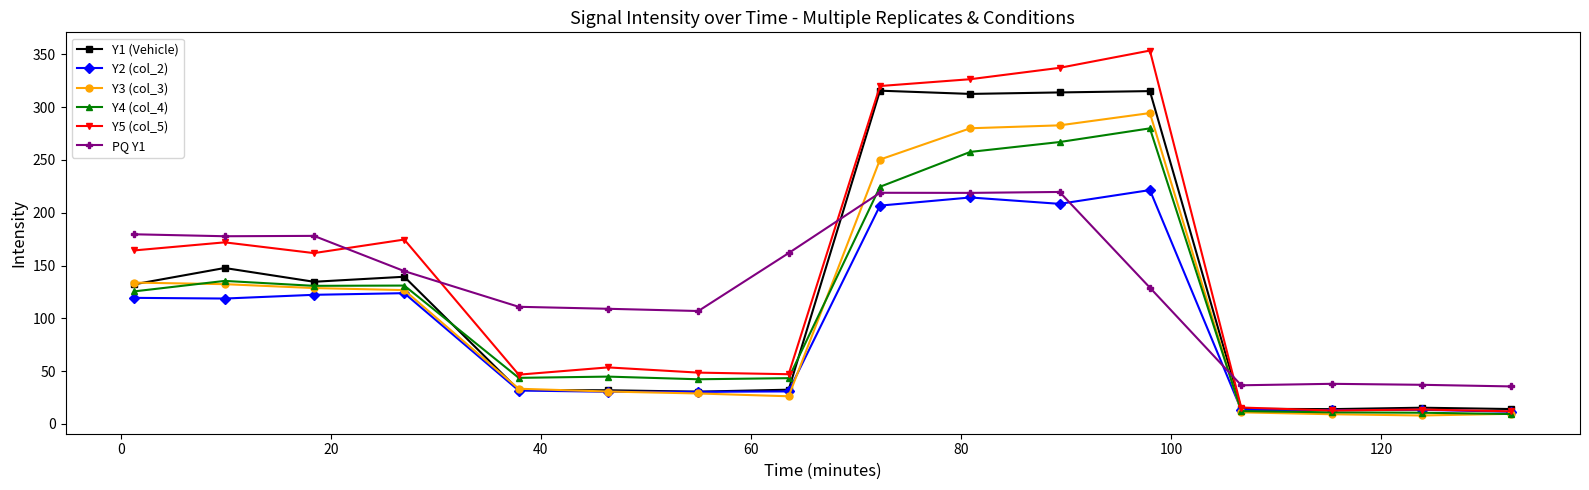

What is the minimum value for PQ Y1?

35.5